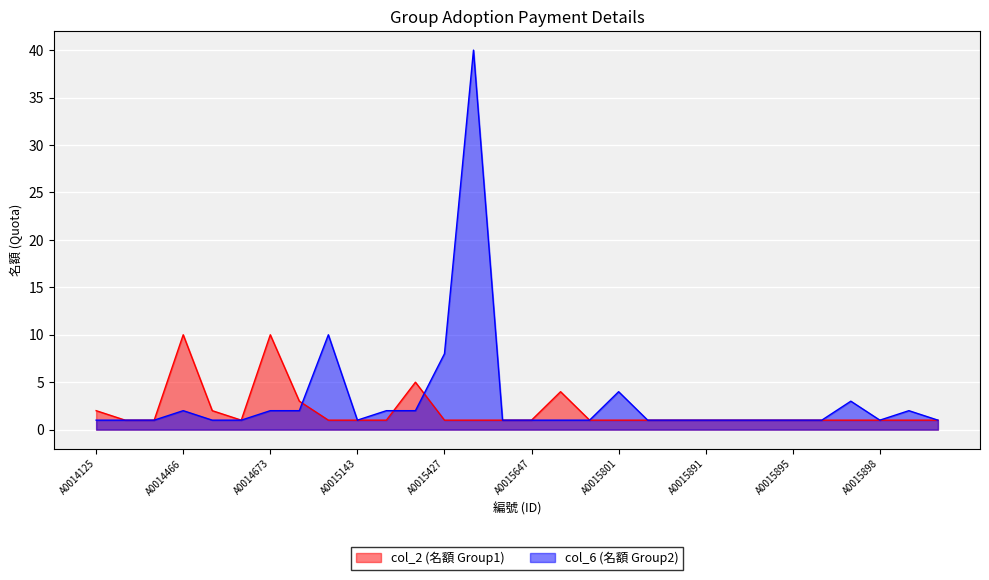

Is it true that col_6 (名額 Group2) equals 1 at A0015896?

True